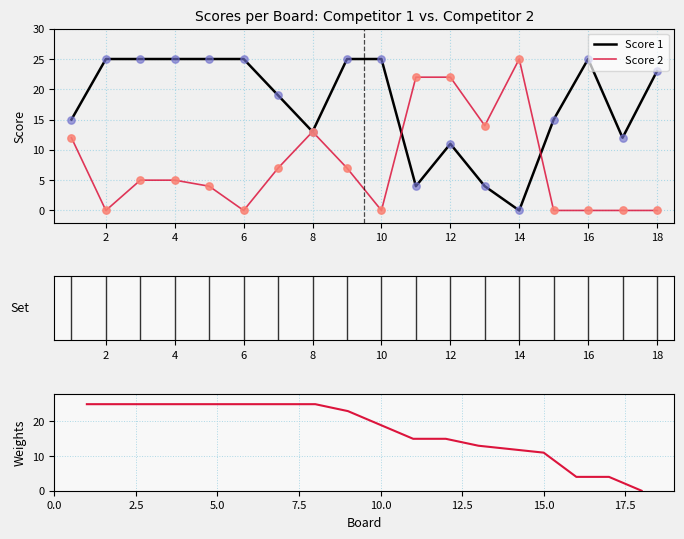

At how many categories does at least one series exceed 1?

18